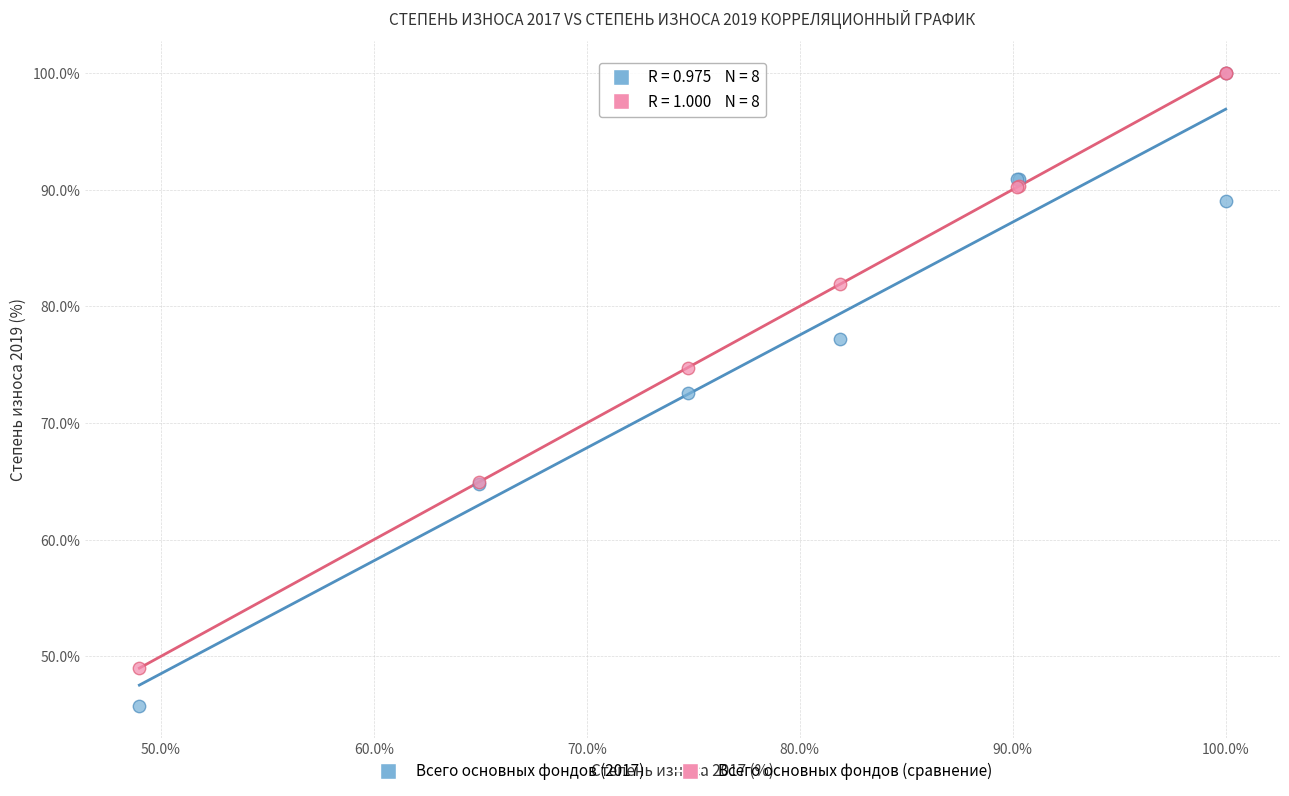

In the Всего основных фондов (сравнение) series, what Y value is closest to 74?

74.8